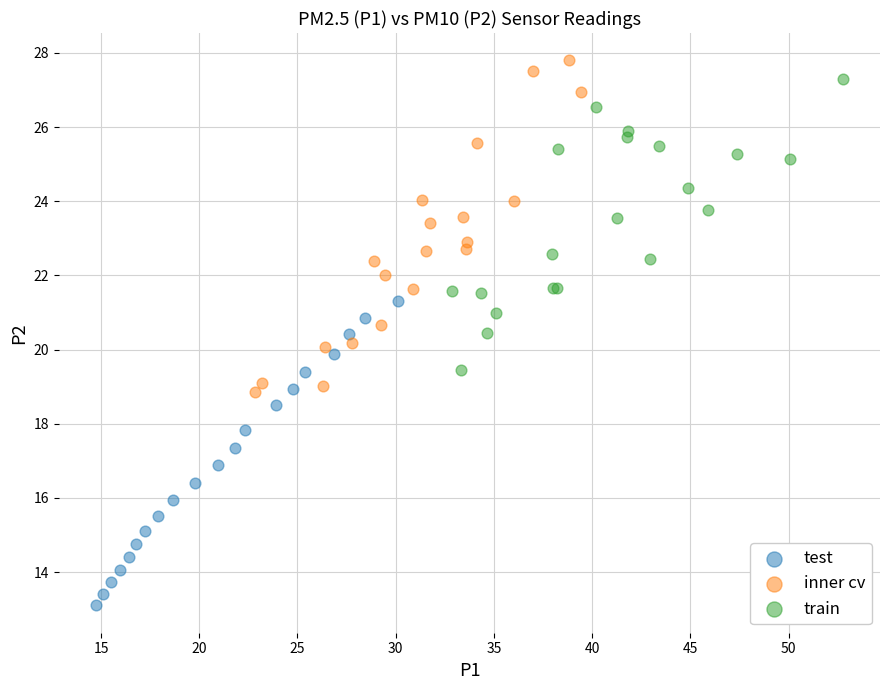

Which series reaches the maximum Y coordinate?

inner cv